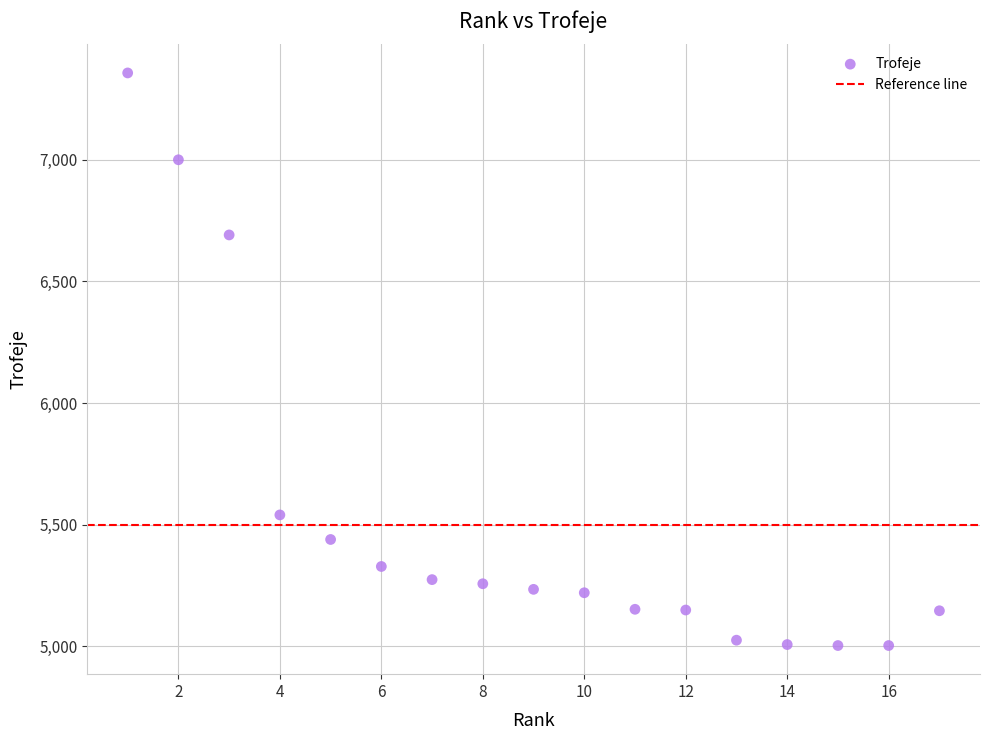

What is the range of Y values (max minus min)?

2354